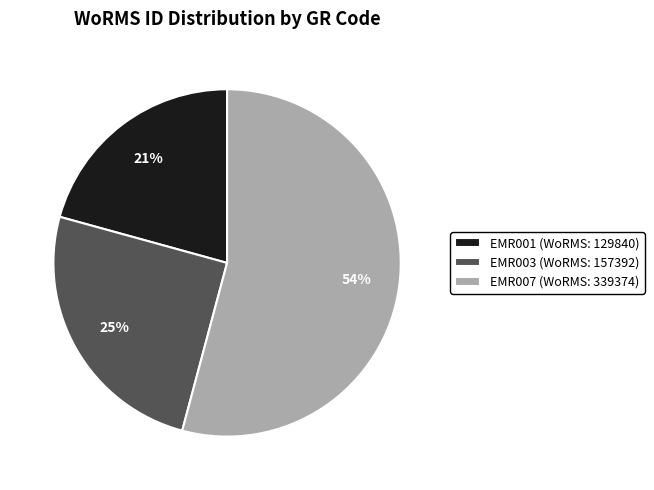

Approximately how many times larger is the value at EMR003 (WoRMS: 157392) compared to EMR007 (WoRMS: 339374)?

0.5